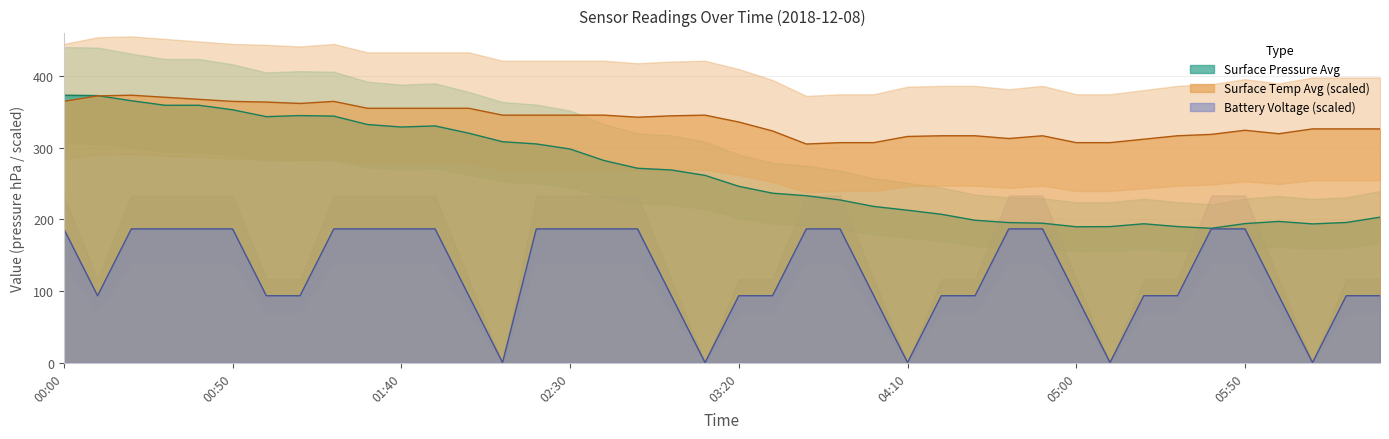

The battery_voltage series shows 97.4 at 22. True or false?

False